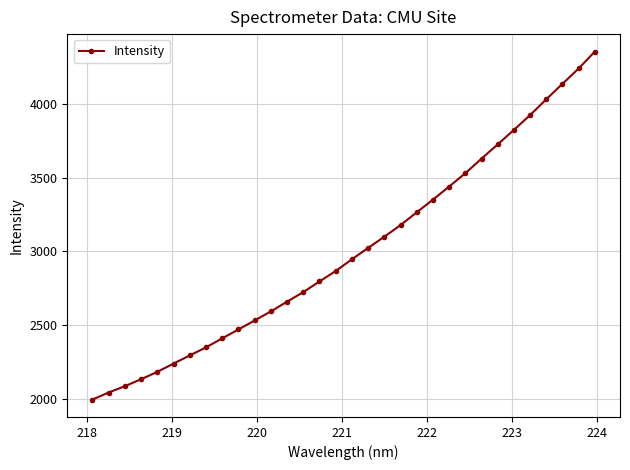

What is the difference between the second highest and second lowest values?

2197.1